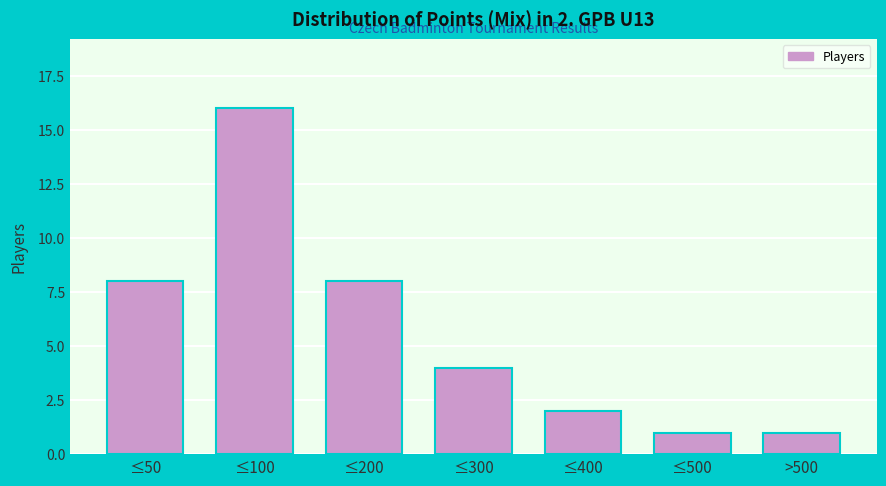

Reading left to right, transcribe all the data shown in this chart.

8	16	8	4	2	1	1